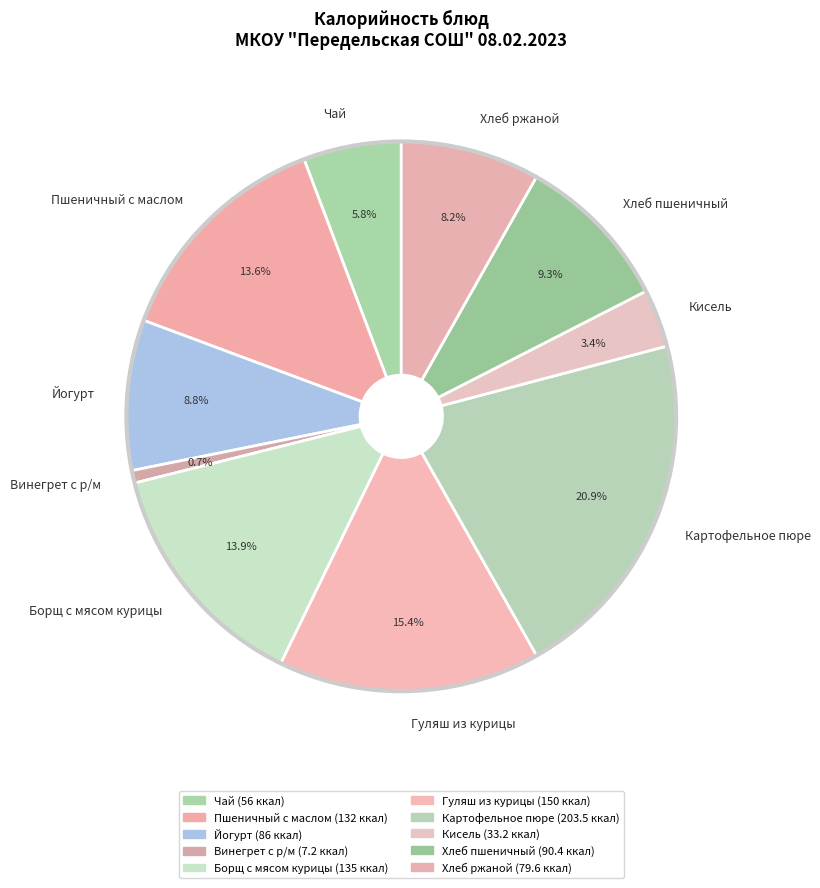

How many segments does this pie chart have?

10